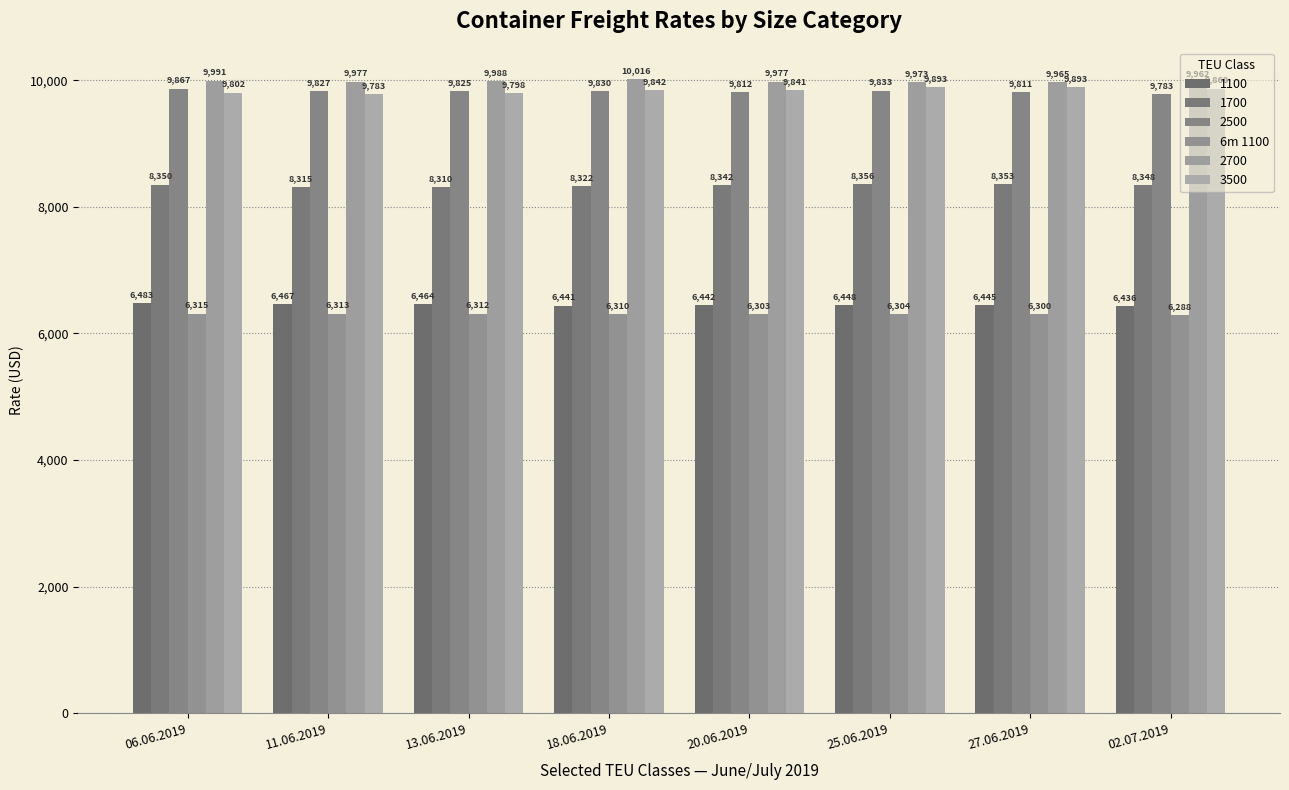

What is the label of the 1st bar from the right?

02.07.2019